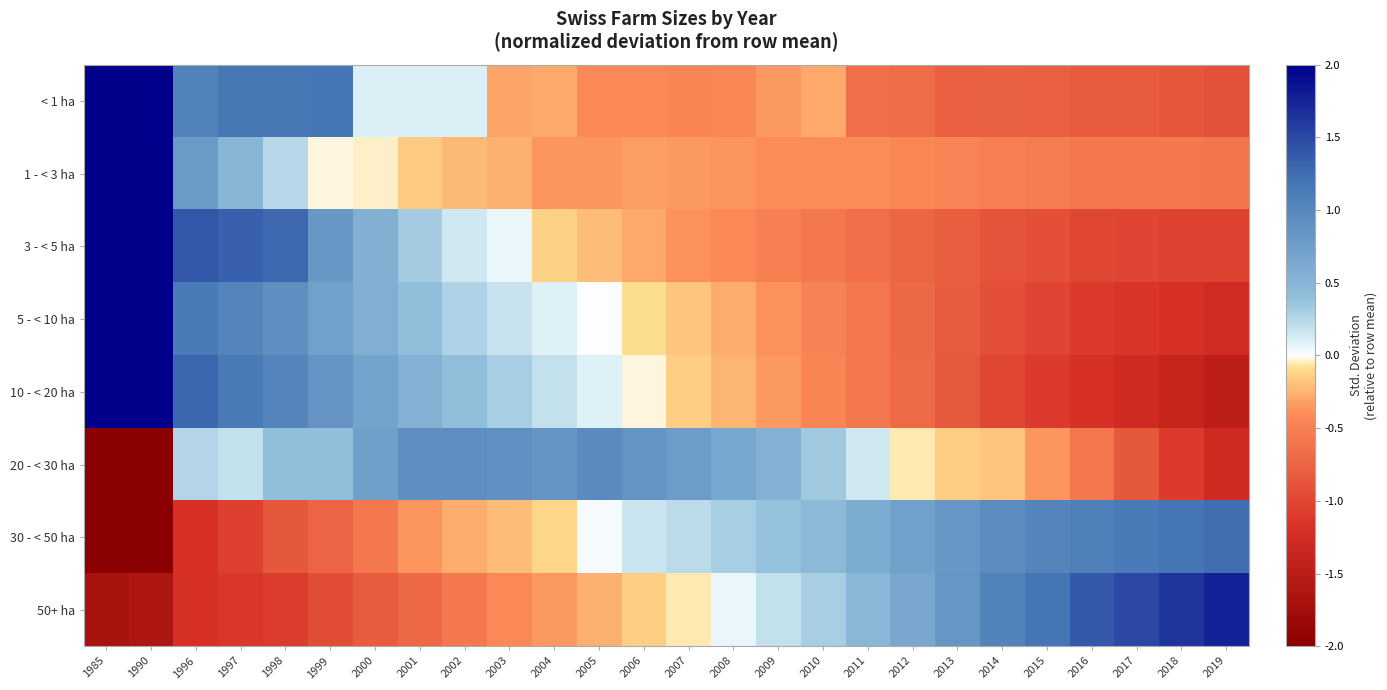

Which series has the widest spread of values?

1 - < 3 ha